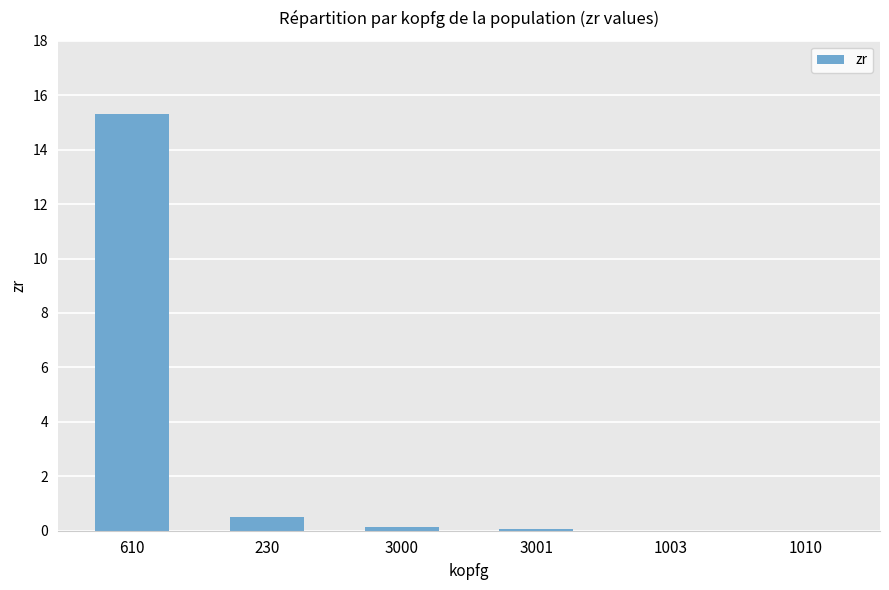

True or false: the data shows 10.6 at 610.

False